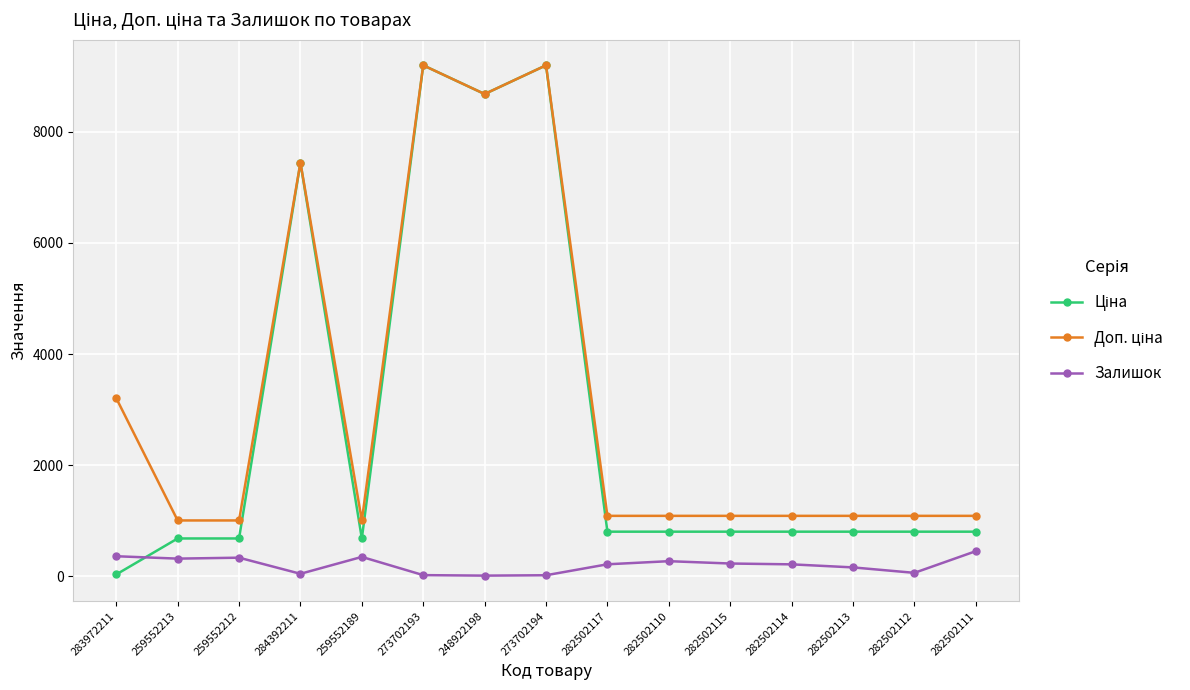

Is this an area chart (filled region under the line)?

No